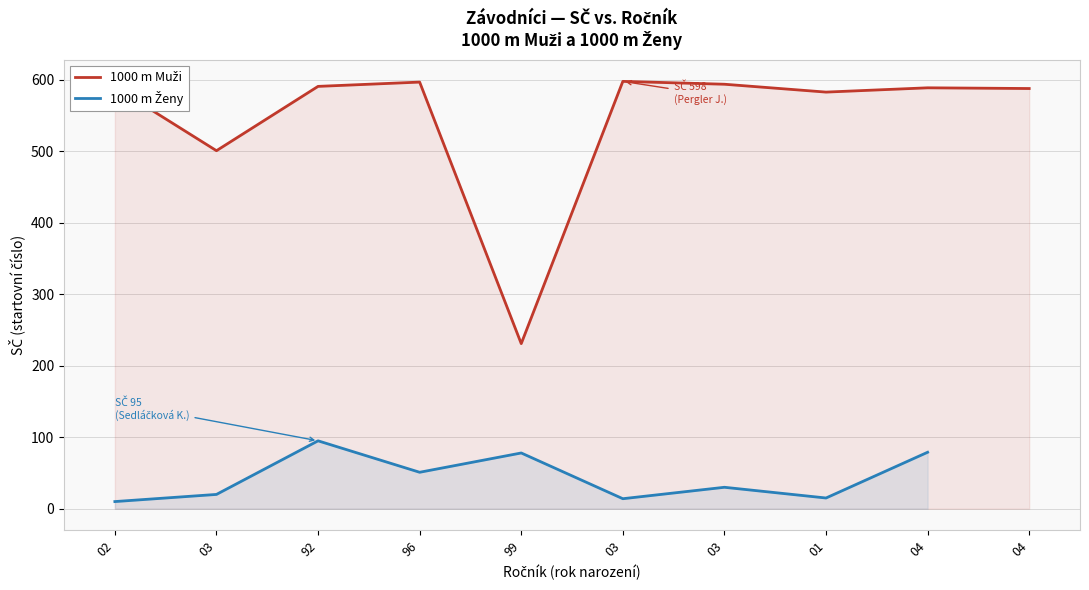

Where is the data nearest to the value 414?

03